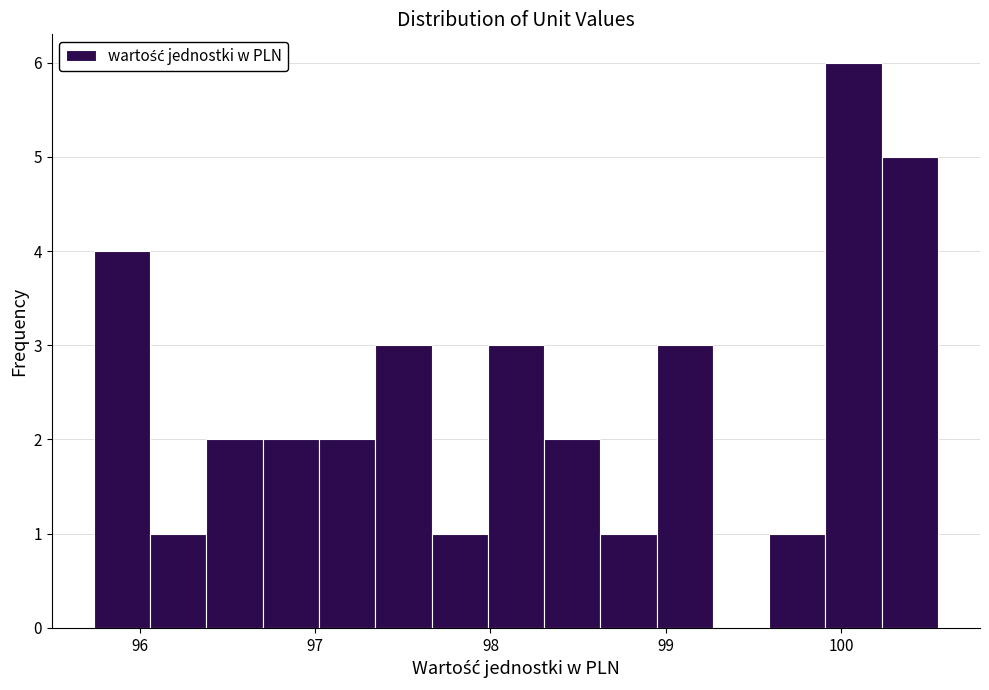

Around what value on the x-axis is the tallest bar? Give the approximate position of its centre, as read against the axis.

100.1